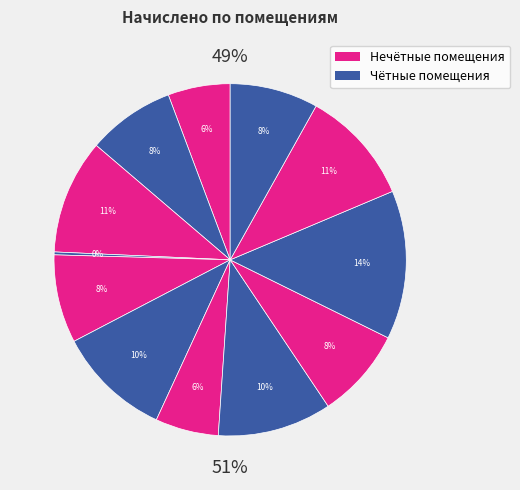

How many slices are in this pie chart?

12